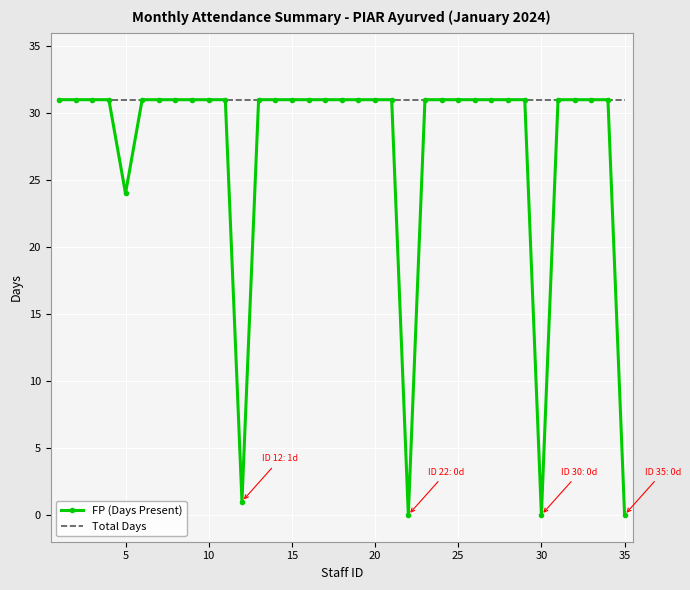

Which series has the largest range (max minus min)?

FP (Days Present)